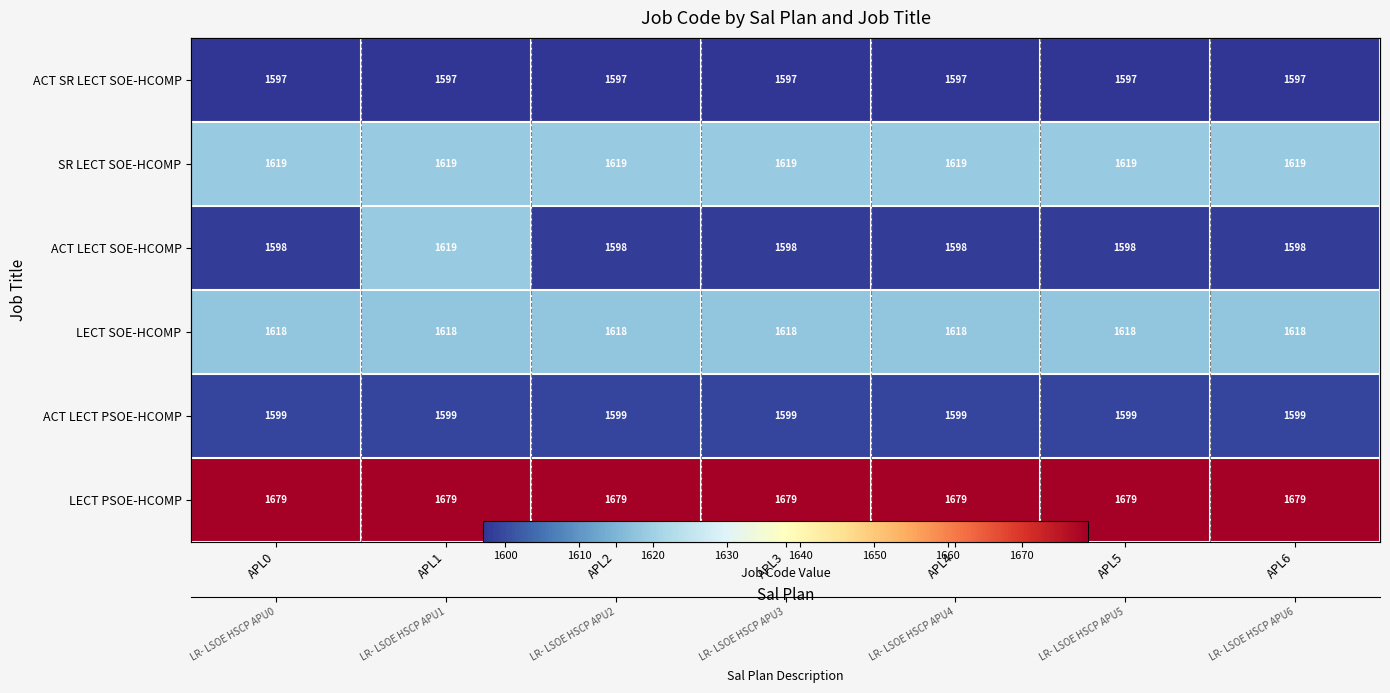

Which series has the largest total across all categories?

LECT PSOE-HCOMP